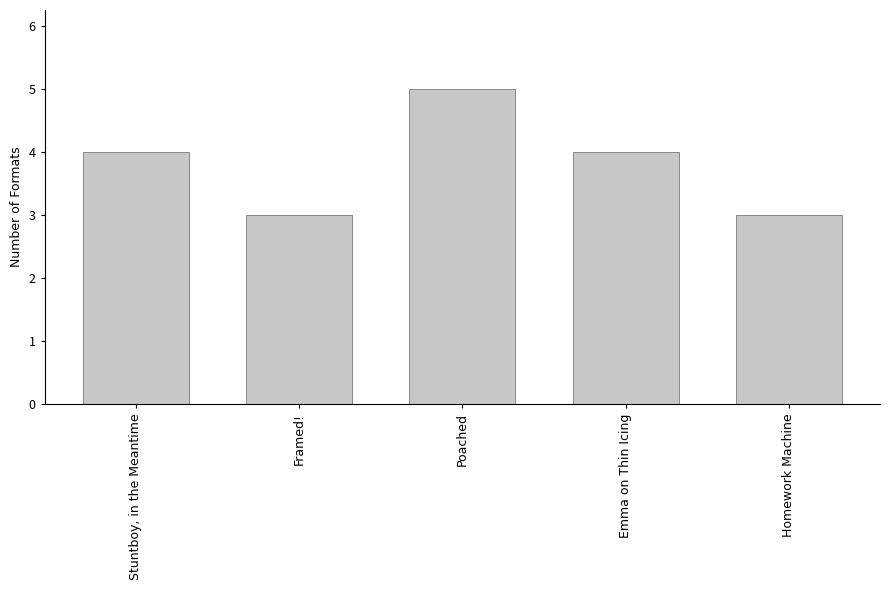

What is the label of the 2nd bar from the left?

Framed!